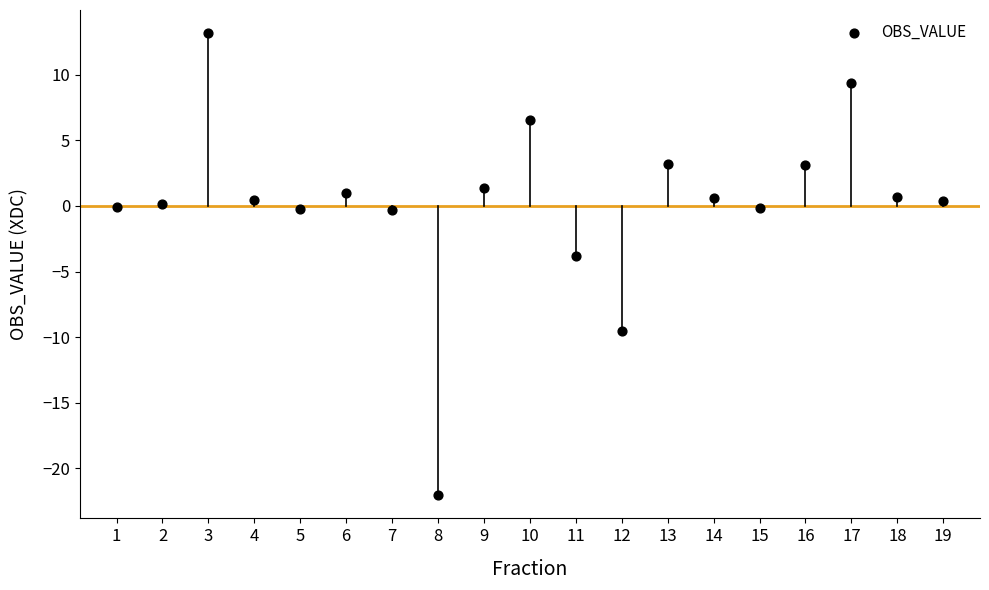

What is the range of Y values (max minus min)?

35.2